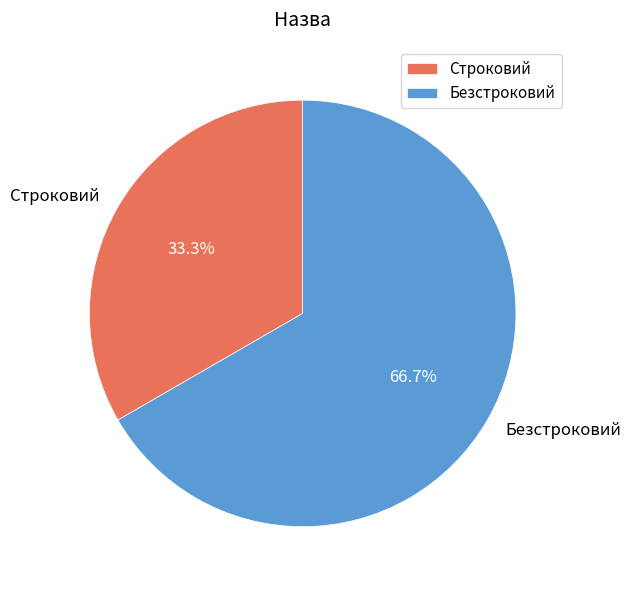

What percentage is the Безстроковий slice, to the nearest percent?

67%